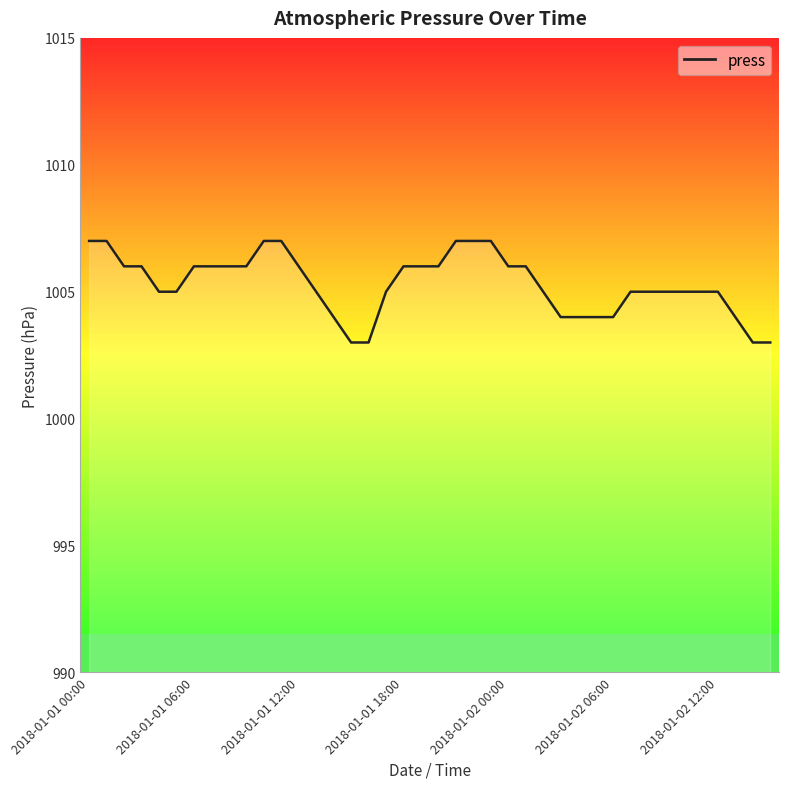

The chart shows a value of 1006 at 2018-01-01 12:00. True or false?

True